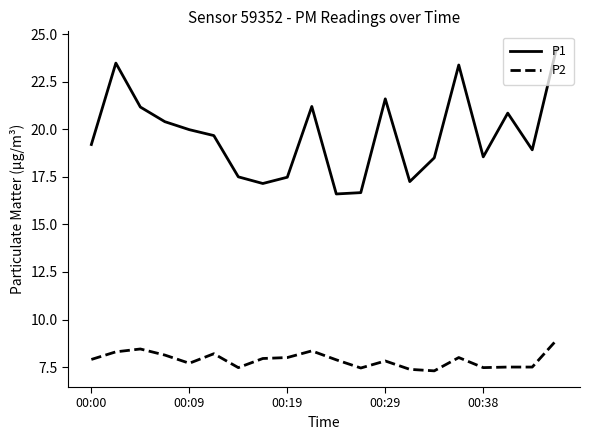

True or false: P2 and P1 intersect in this chart.

False